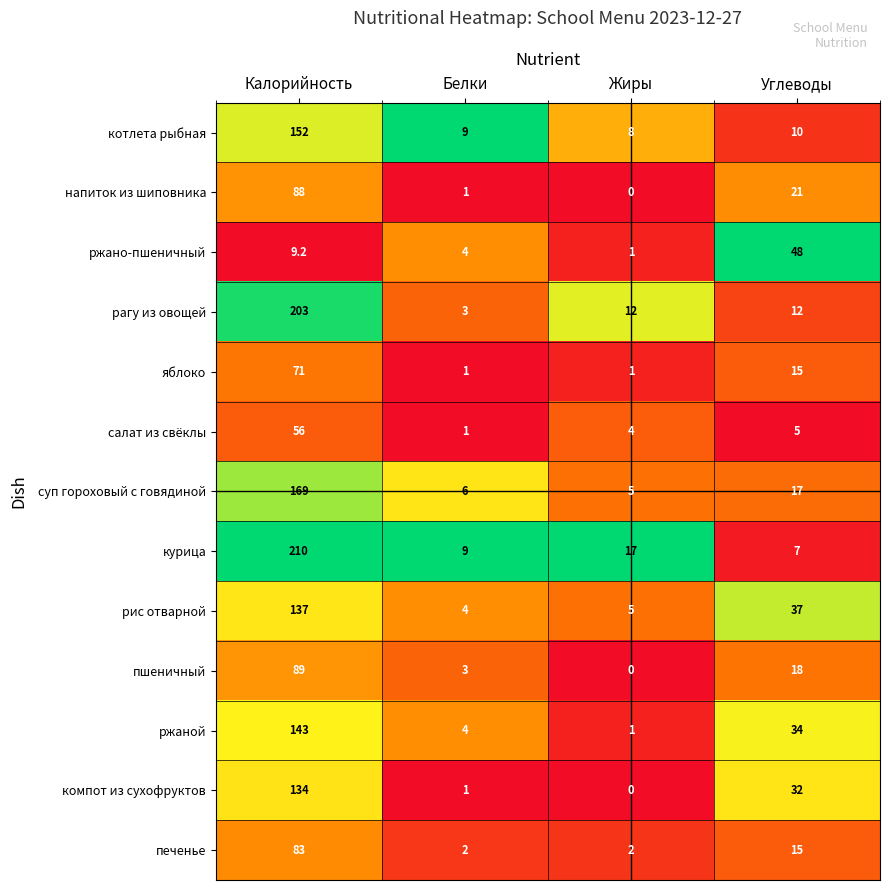

How many categories are shown in the chart?

4